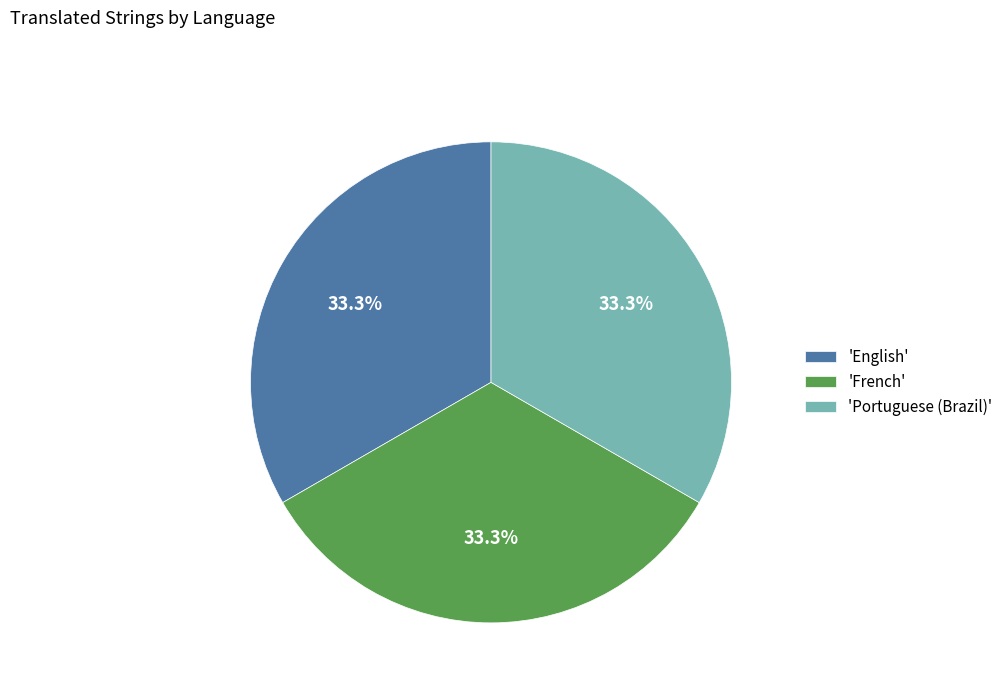

What percentage do 'French' and 'English' together represent?

66.7%